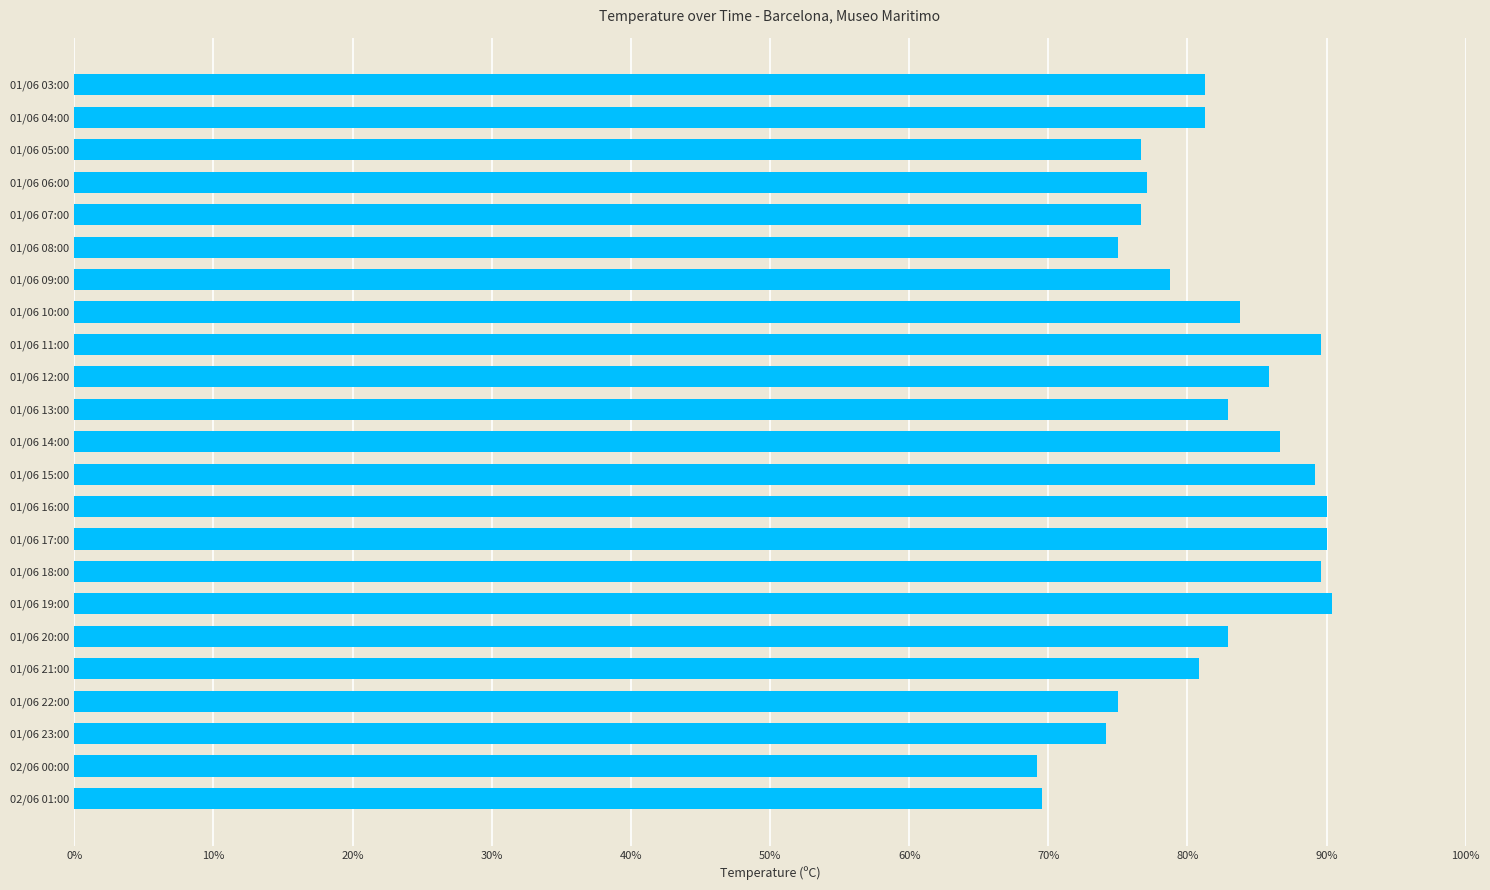

What is the maximum value shown in the chart?

90.4